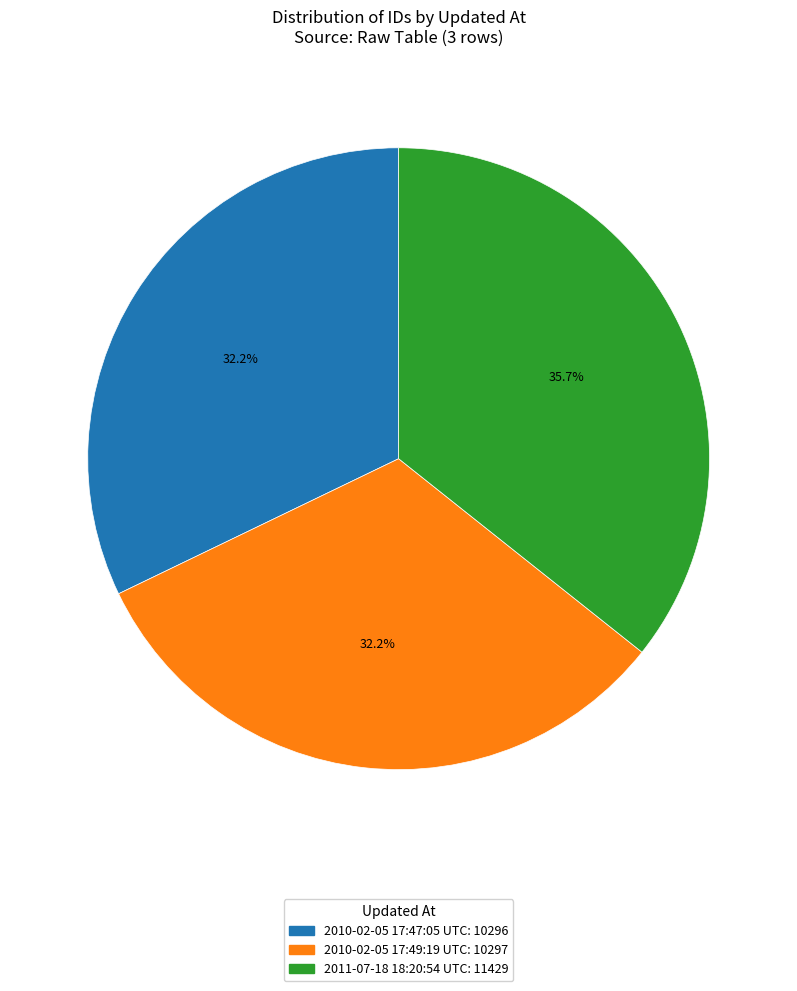

The 2011-07-18 18:20:54 UTC slice represents 43% of the pie. True or false?

False